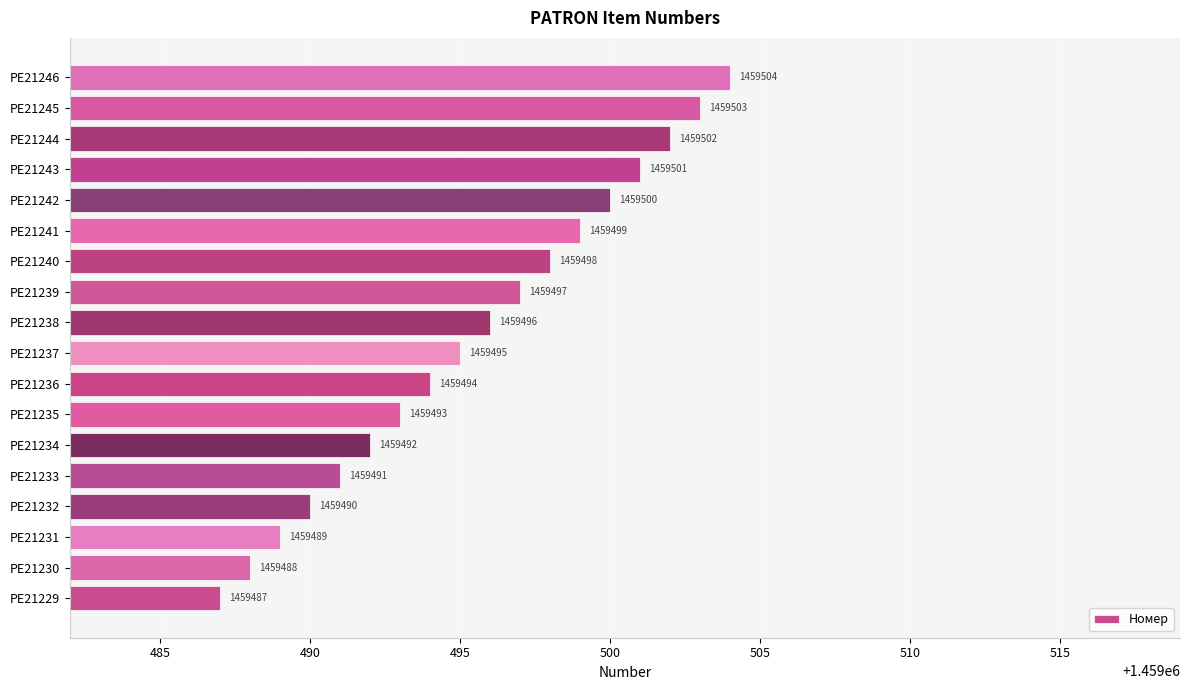

At which label is the value closest to 1459495?

PE21237